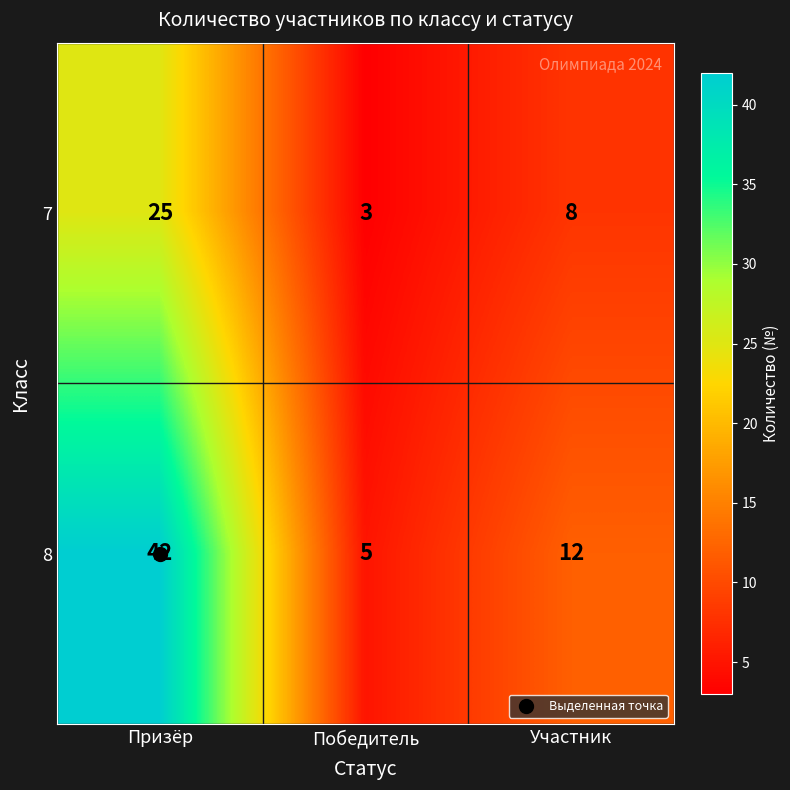

At Участник, list the series in order from largest to smallest.

8, 7